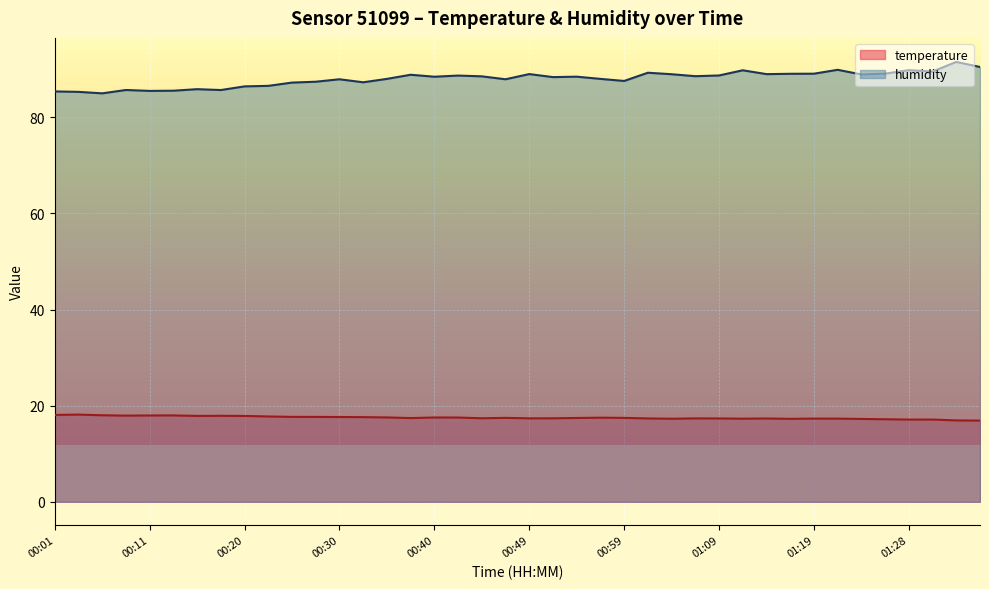

How many lines are shown in the chart?

2